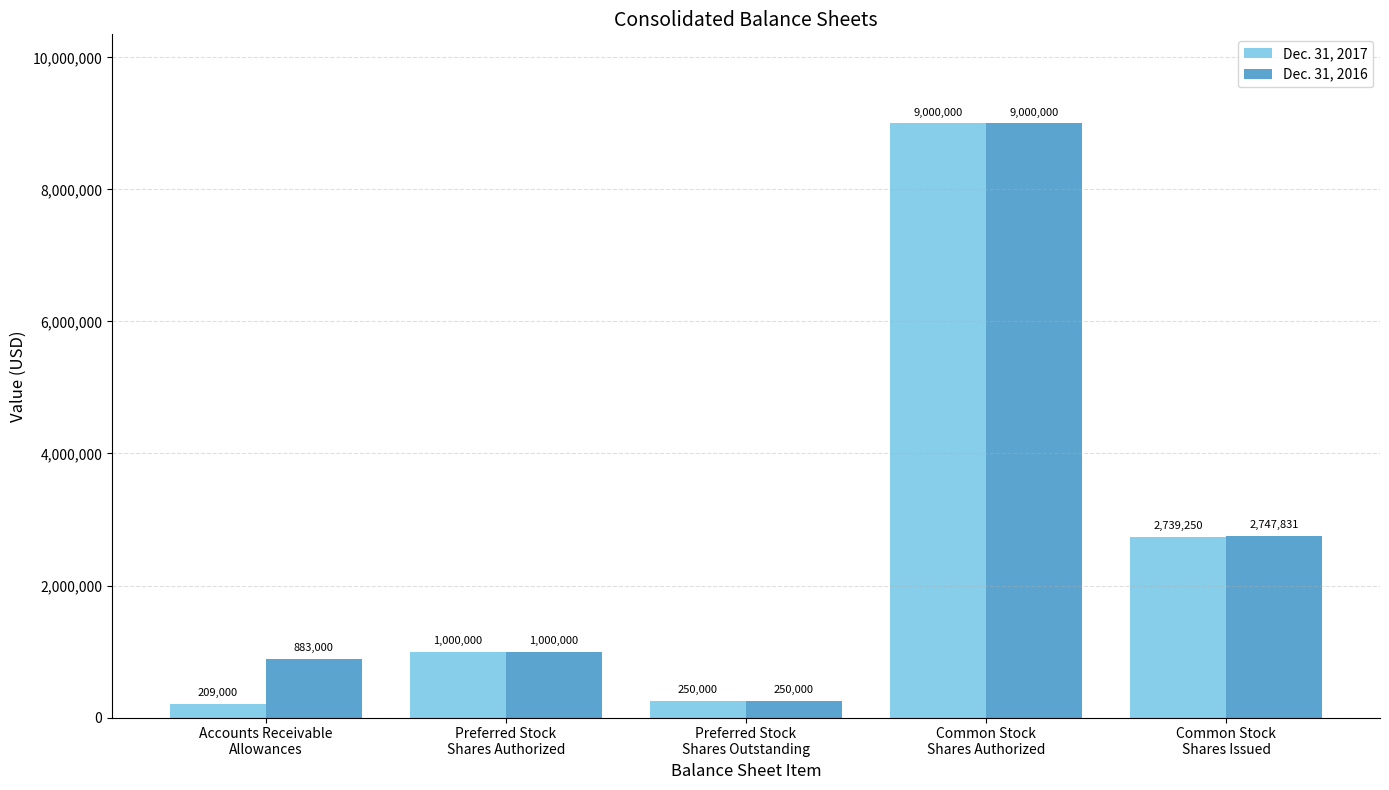

What position from the right is Accounts Receivable
Allowances?

5